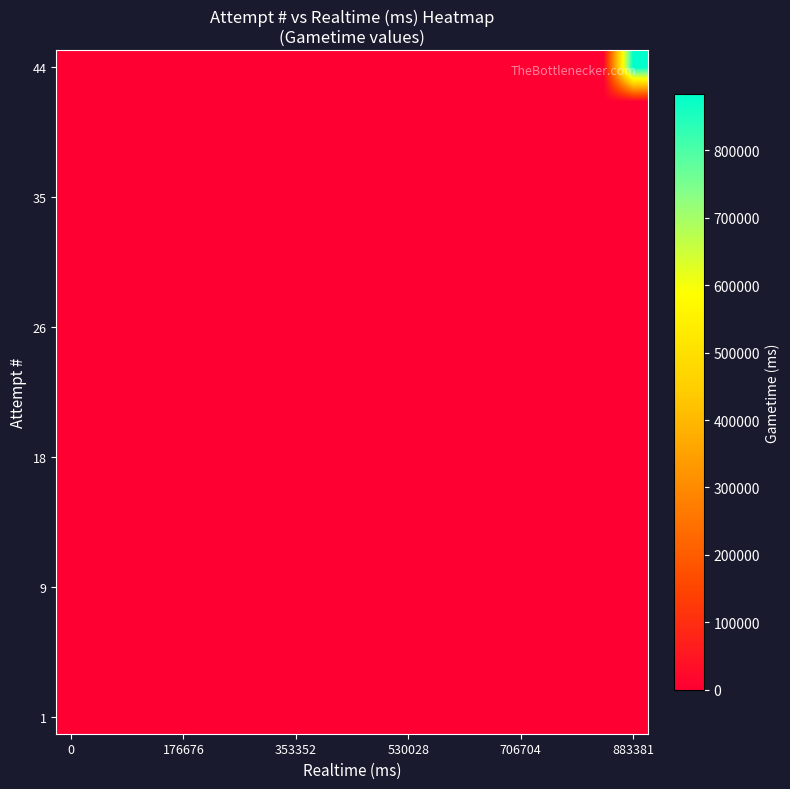

What is the greatest value displayed?

883381